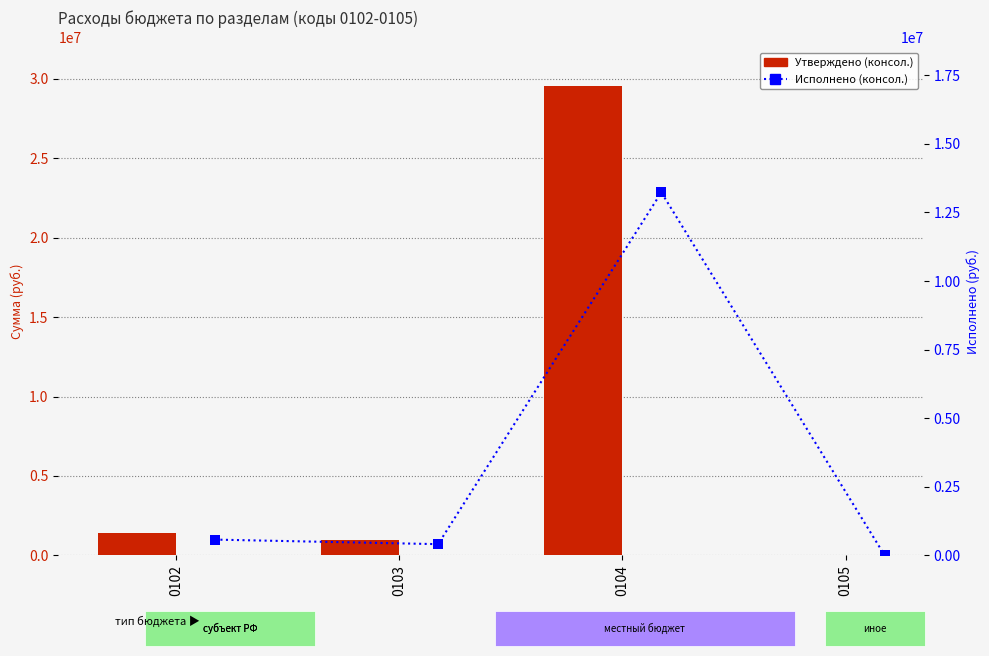

Which series reaches the minimum Y coordinate?

Исполнено (консол.)